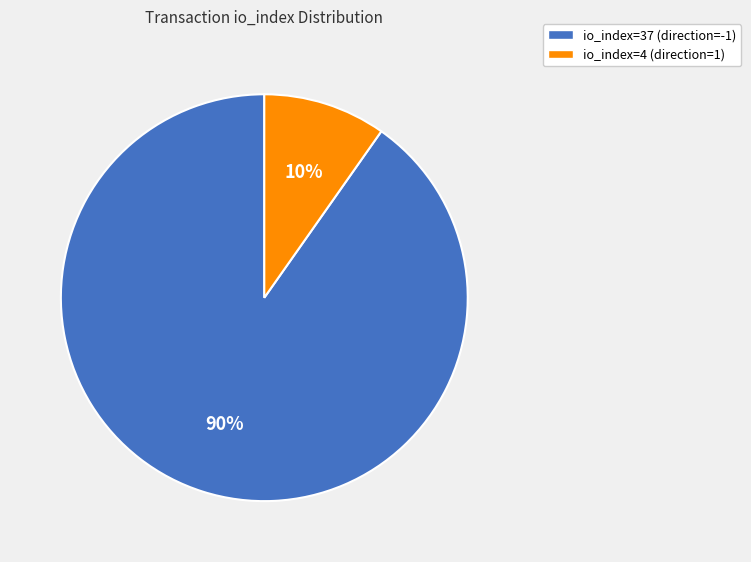

How many segments does this pie chart have?

2